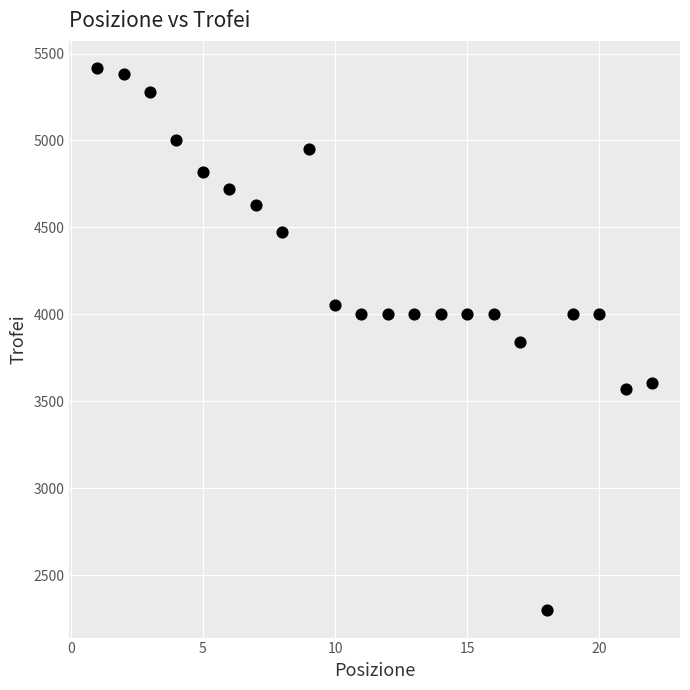

What is the range of X values (max minus min)?

21